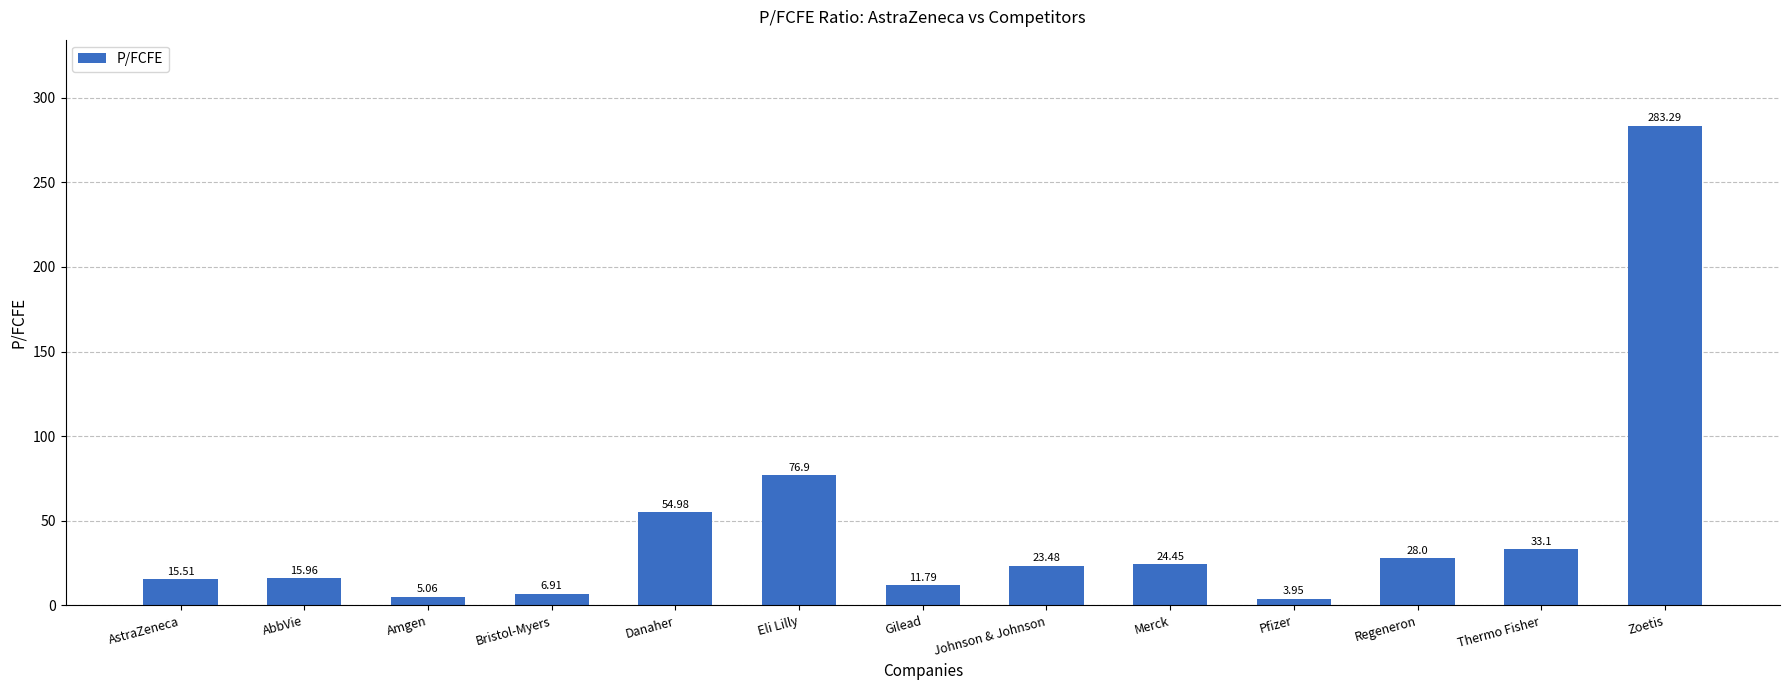

Which label corresponds to the largest value in the chart?

Zoetis